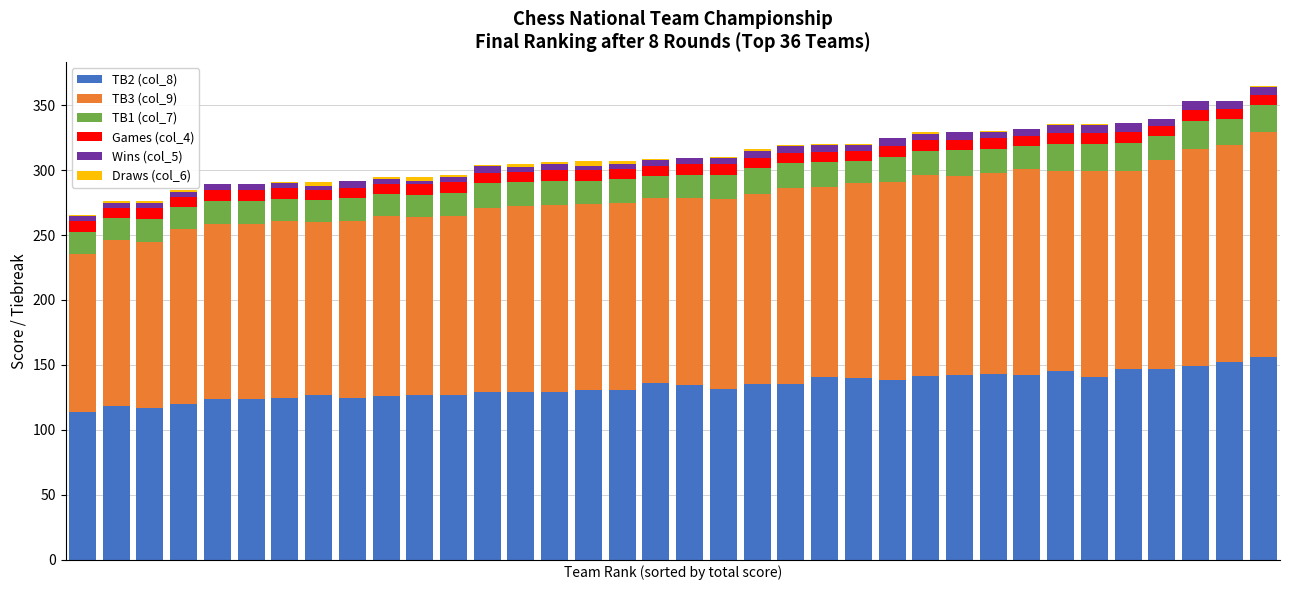

Are the bars grouped side by side (vs. stacked)?

No